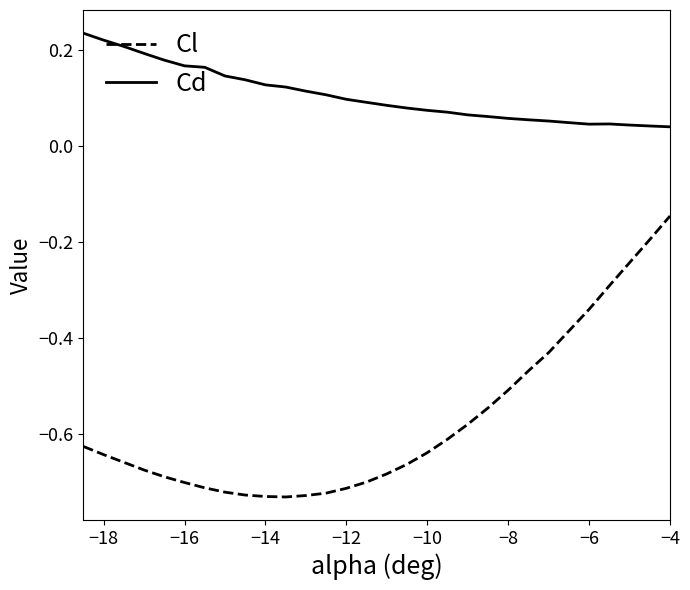

List the series in order of their peak value, highest first.

Cd, Cl